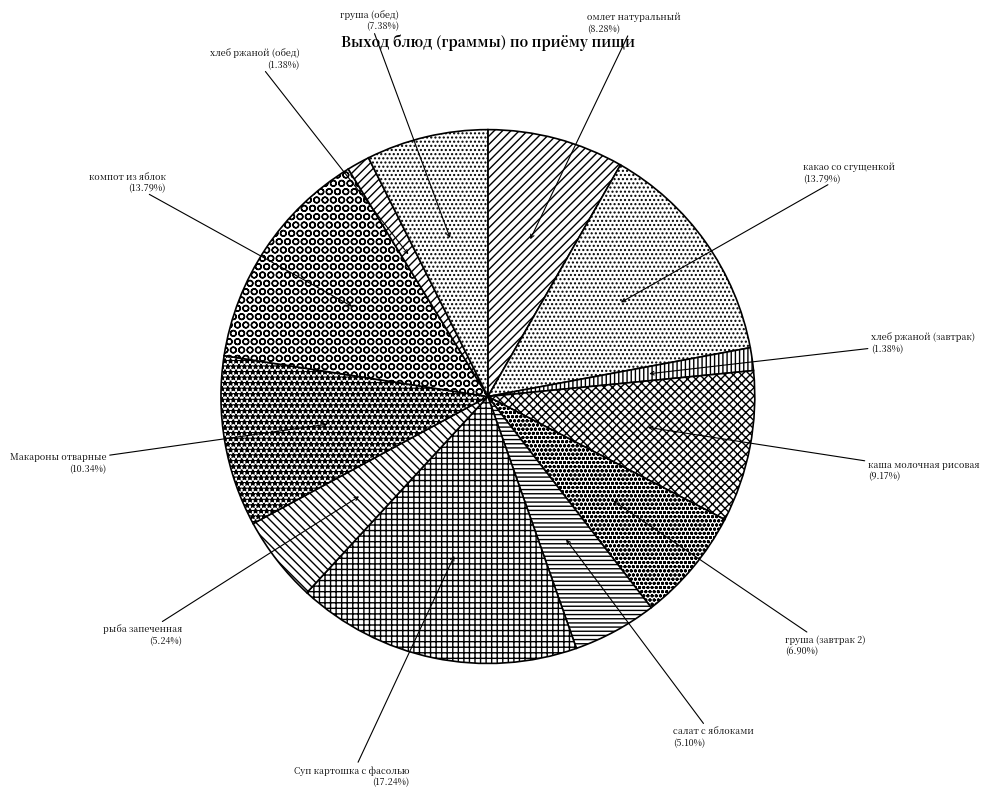

The омлет натуральный slice represents 1% of the pie. True or false?

False